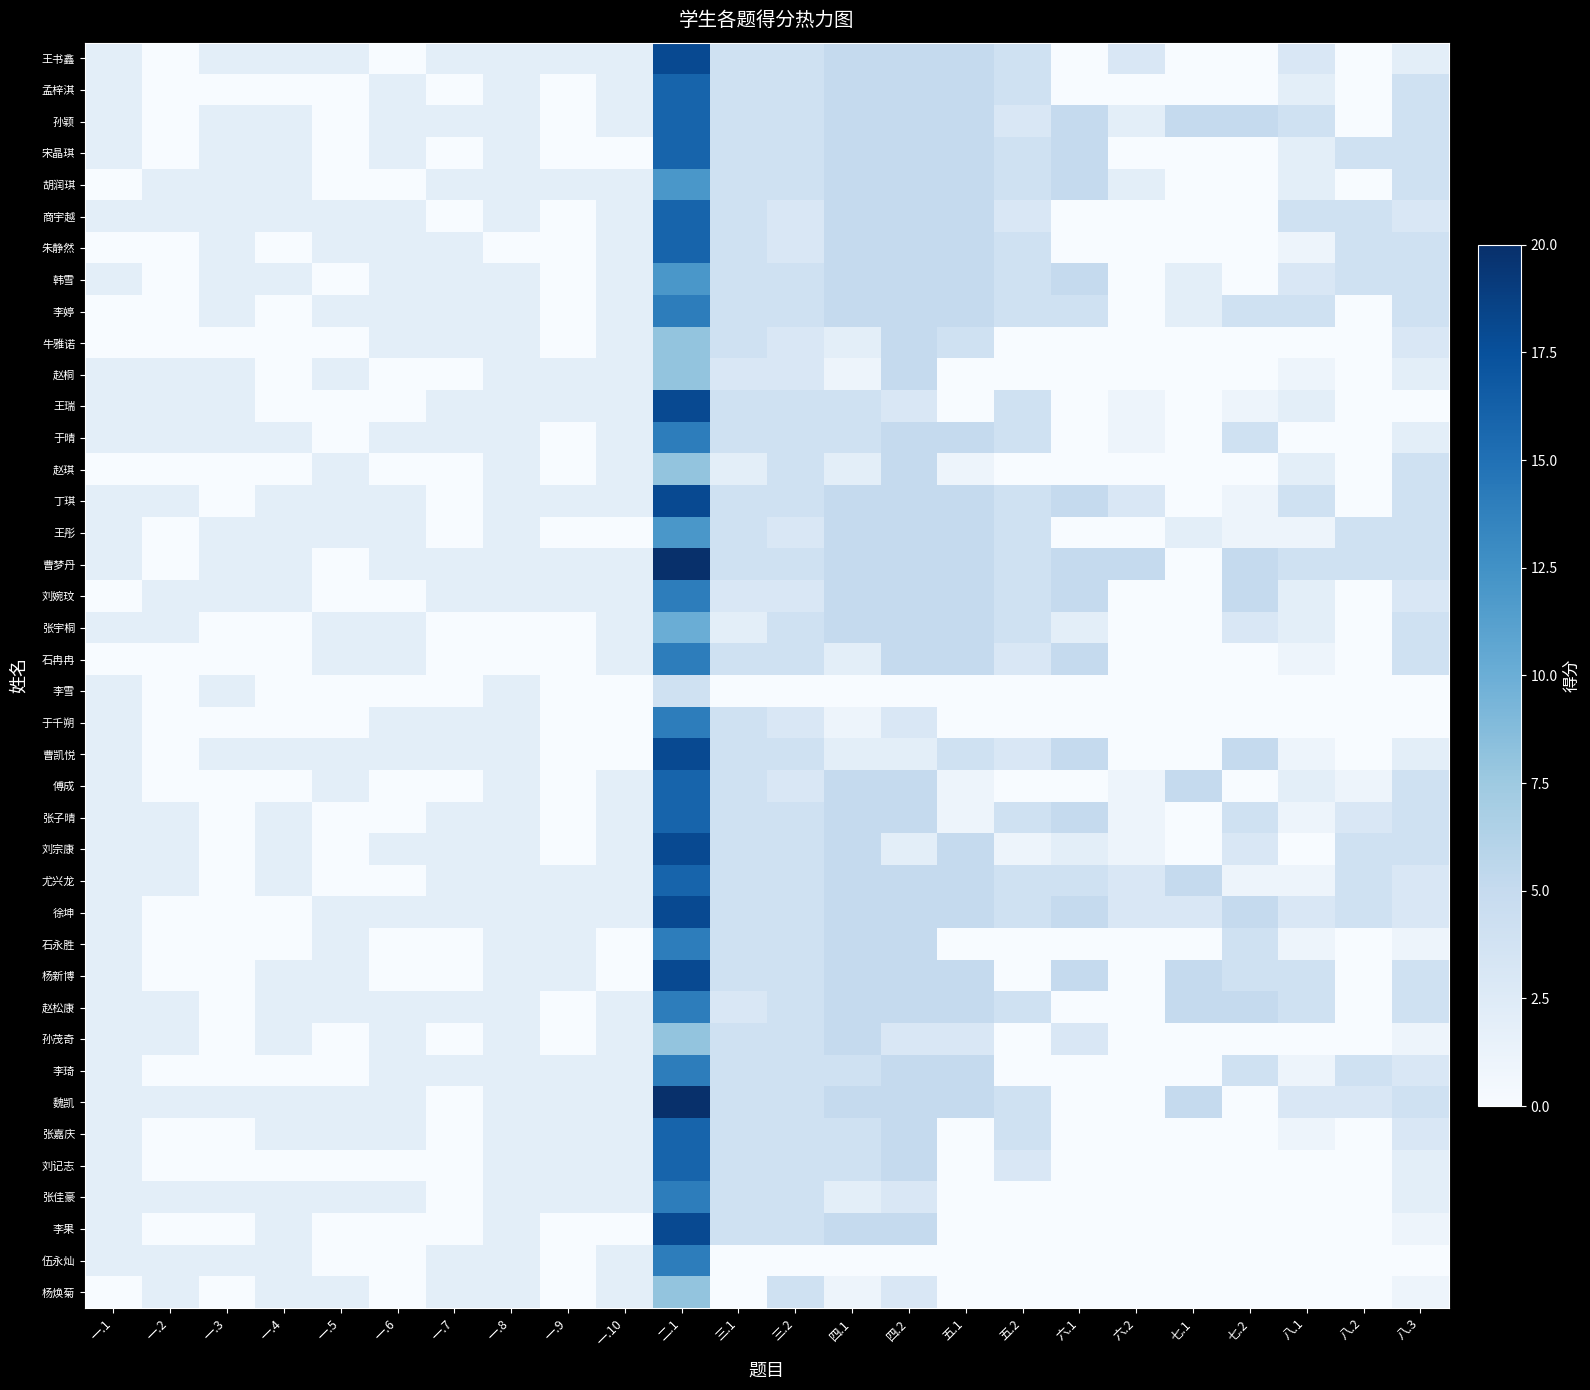

List the series in order of their peak value, highest first.

曹梦丹, 魏凯, 王书鑫, 王瑞, 丁琪, 曹凯悦, 刘宗康, 徐坤, 杨新博, 李果, 孟梓淇, 孙颖, 宋晶琪, 商宇越, 朱静然, 傅成, 张子晴, 尤兴龙, 张嘉庆, 刘记志, 李婷, 于晴, 刘婉玟, 石冉冉, 于千朔, 石永胜, 赵松康, 李琦, 张佳豪, 伍永灿, 胡润琪, 韩雪, 王彤, 张宇桐, 牛雅诺, 赵桐, 赵琪, 孙茂奇, 杨焕菊, 李雪